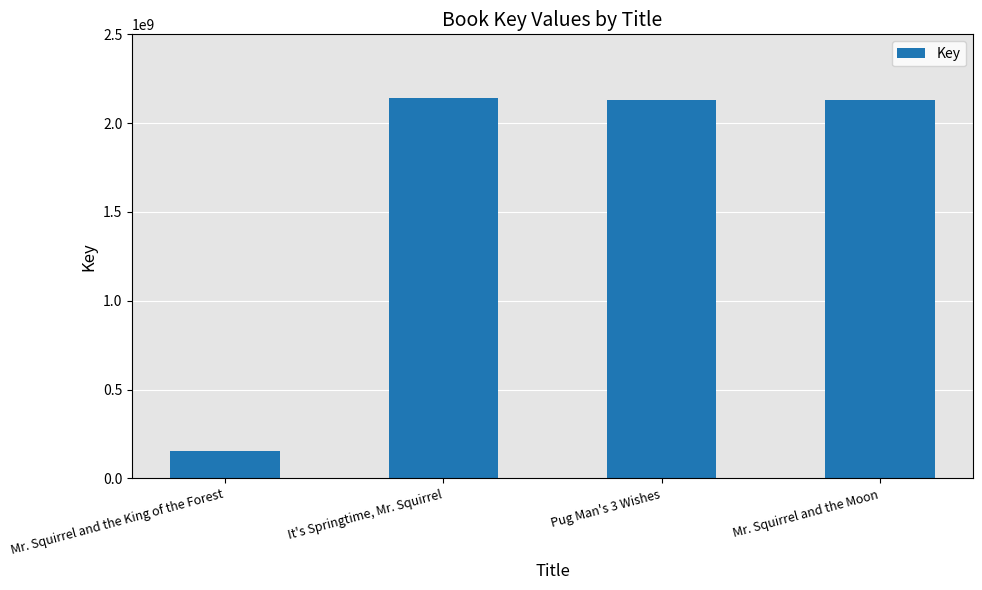

What is the label of the 1st bar from the right?

Mr. Squirrel and the Moon